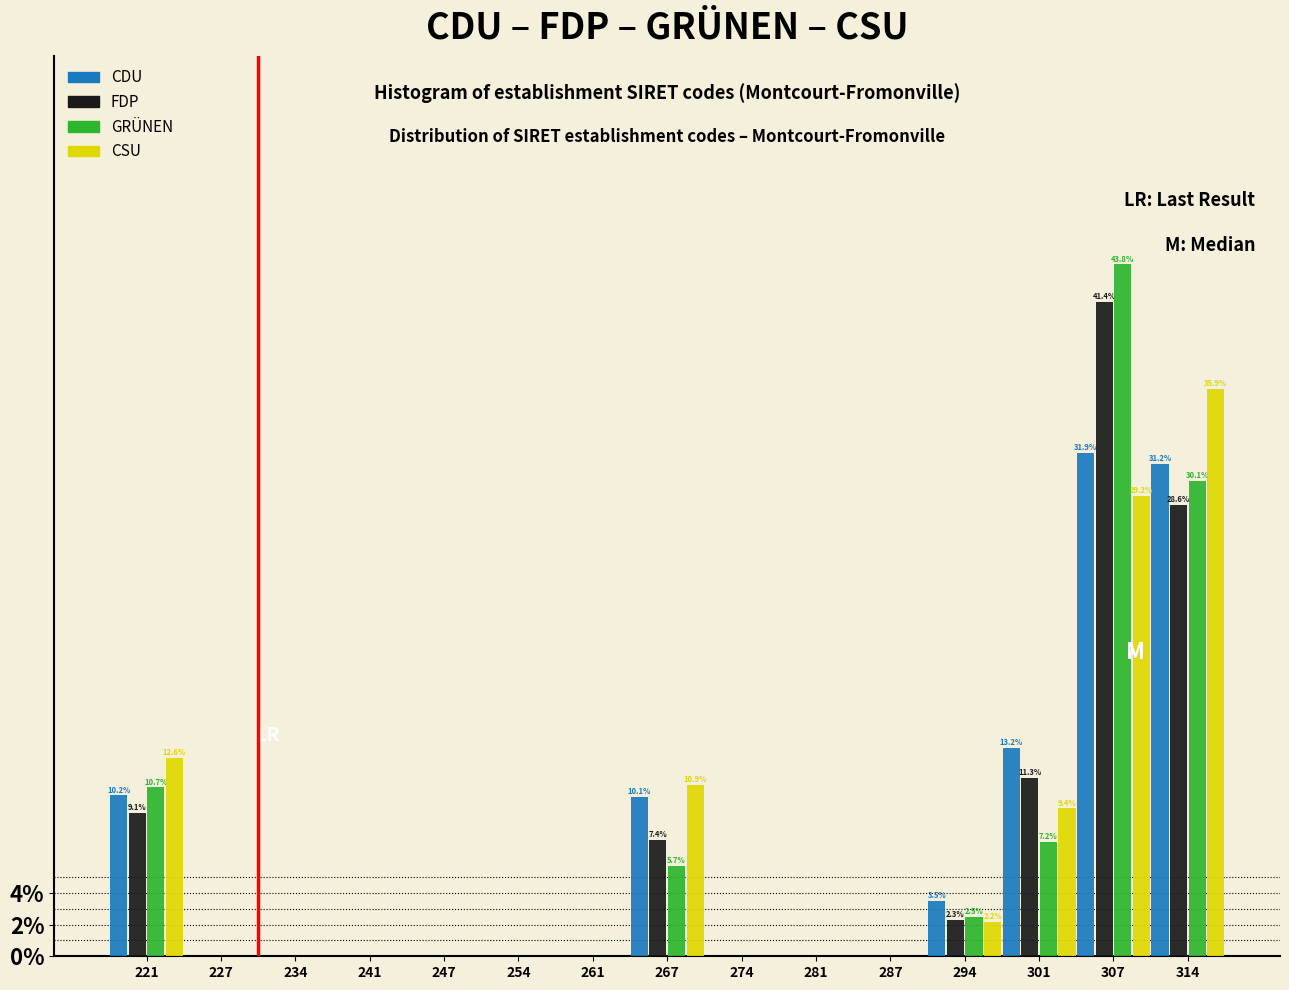

Which series changed the most between 294 and 307?

GRÜNEN